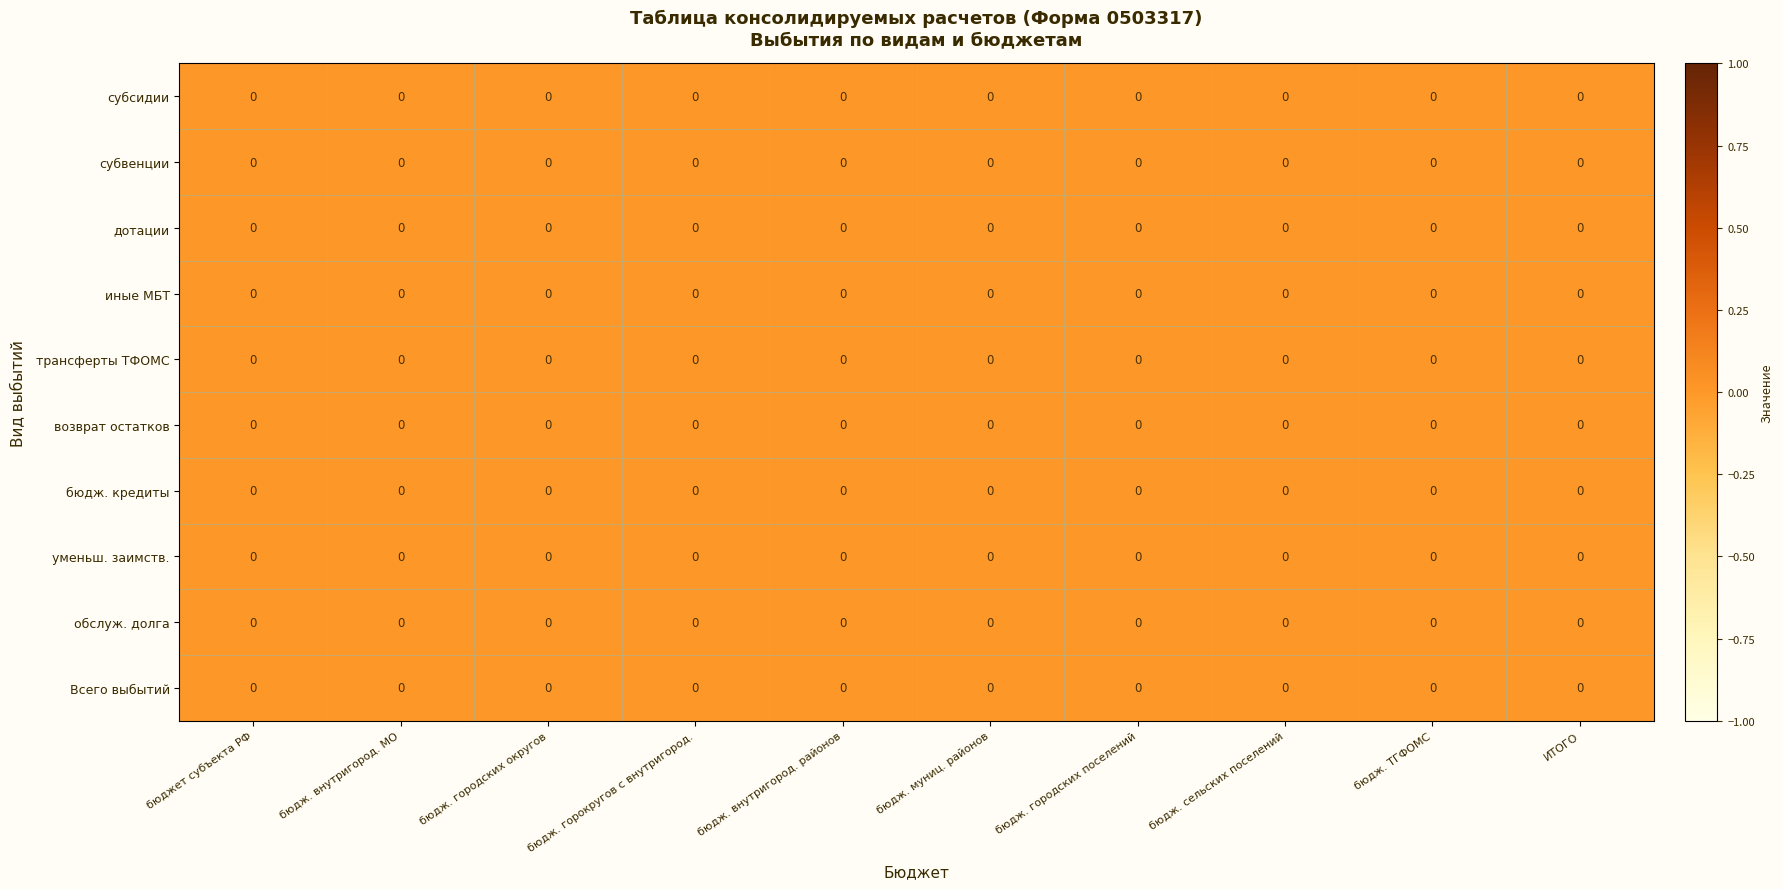

Which category has the highest value across all series?

ИТОГО